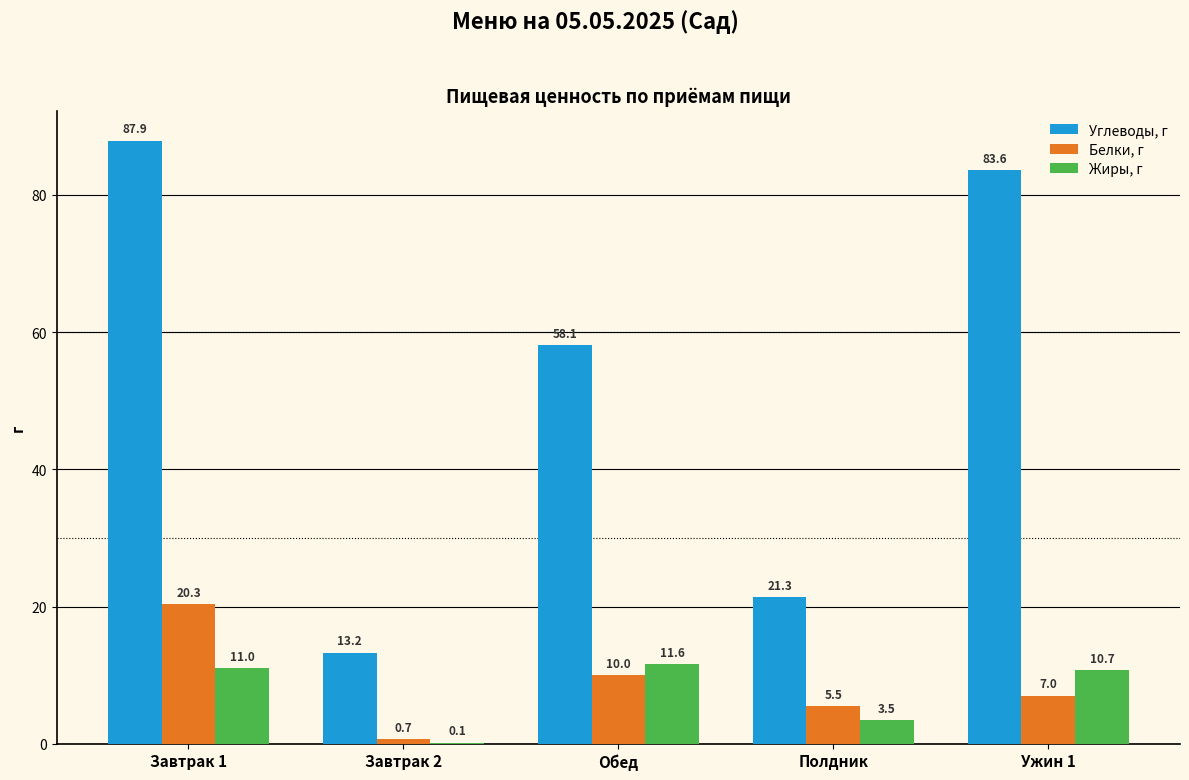

The value of Углеводы, г at Ужин 1 is 83.6. True or false?

True